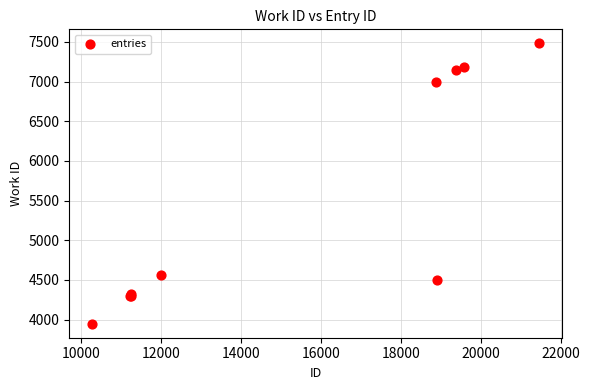

What Y value in the scatter plot is closest to 5714?

4566